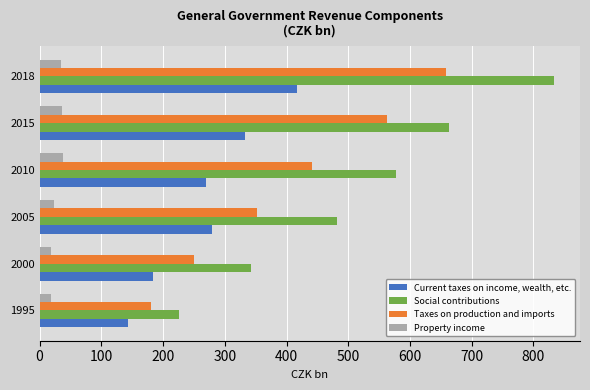

What are all the series names shown in the legend?

Current taxes on income, wealth, etc., Social contributions, Taxes on production and imports, Property income